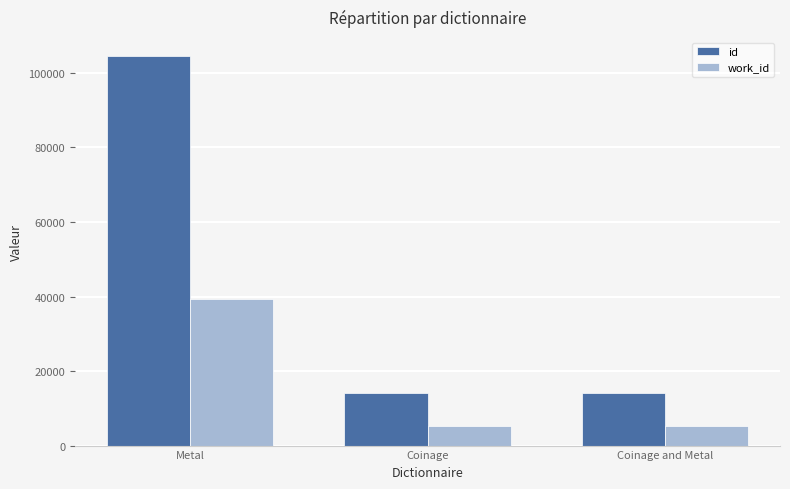

What is the highest value of the id series?

104418